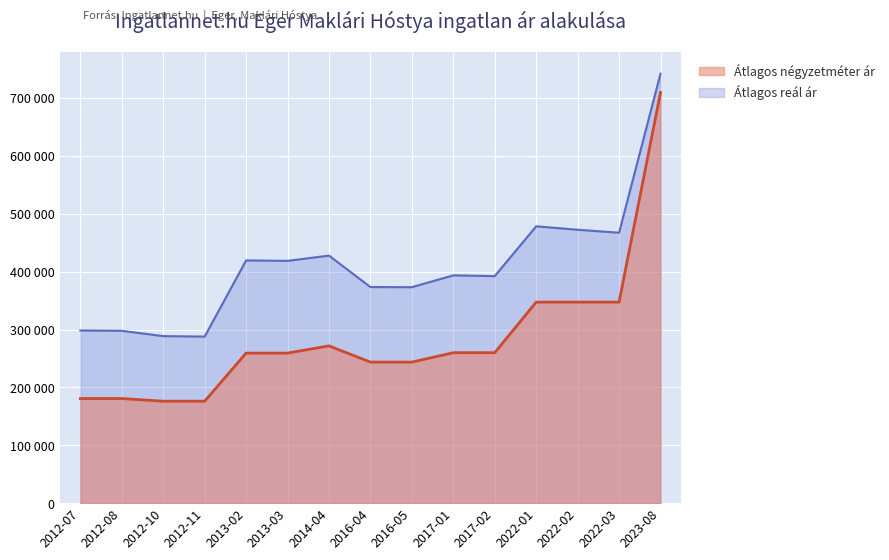

What is the label of the 11th point from the right?

2013-02